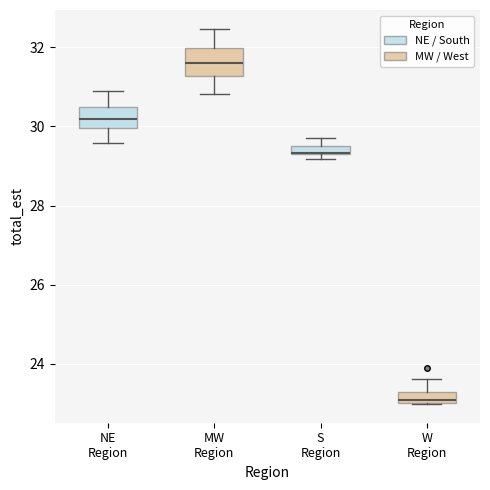

Where does the lower whisker of the box for NE Region end on the y-axis? The values are not printed on the chart, so give them approximately, as read against the axis.

29.6